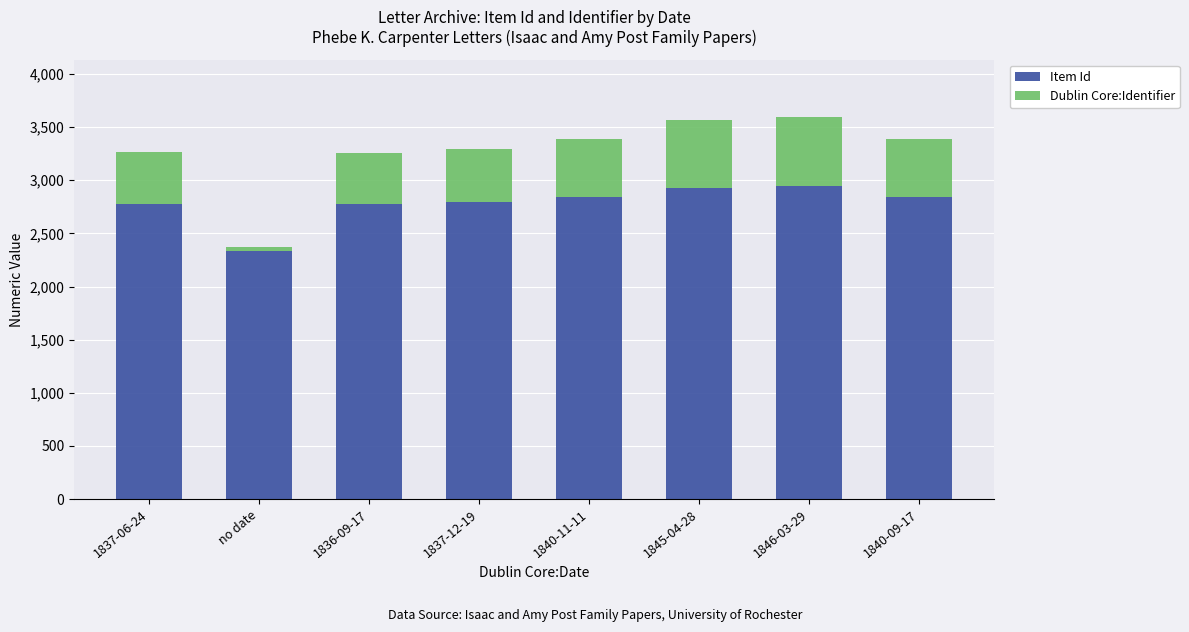

What is the minimum value for Item Id?

2335